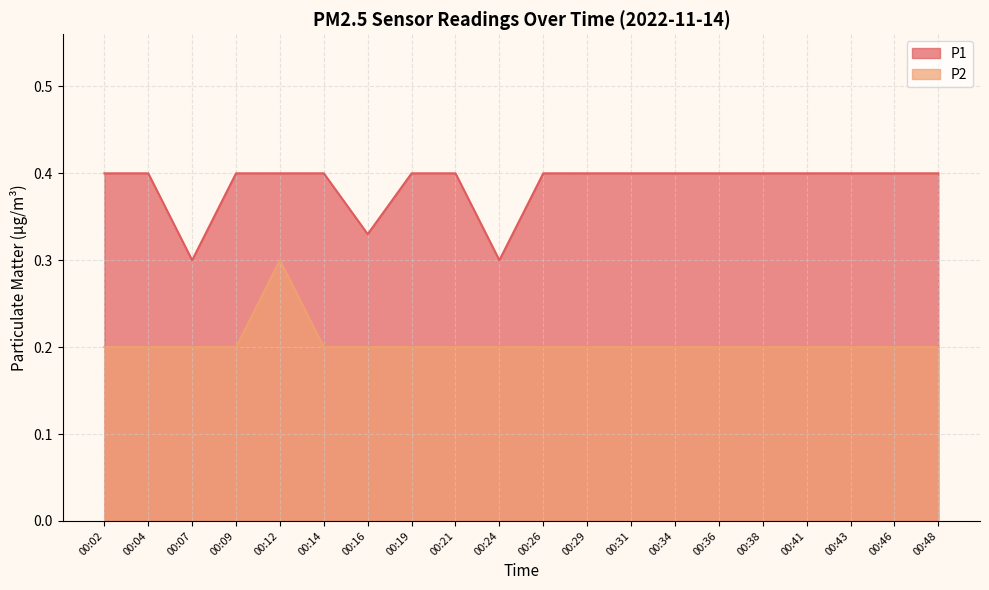

True or false: P1 has more than 0 points higher than both neighbors.

False